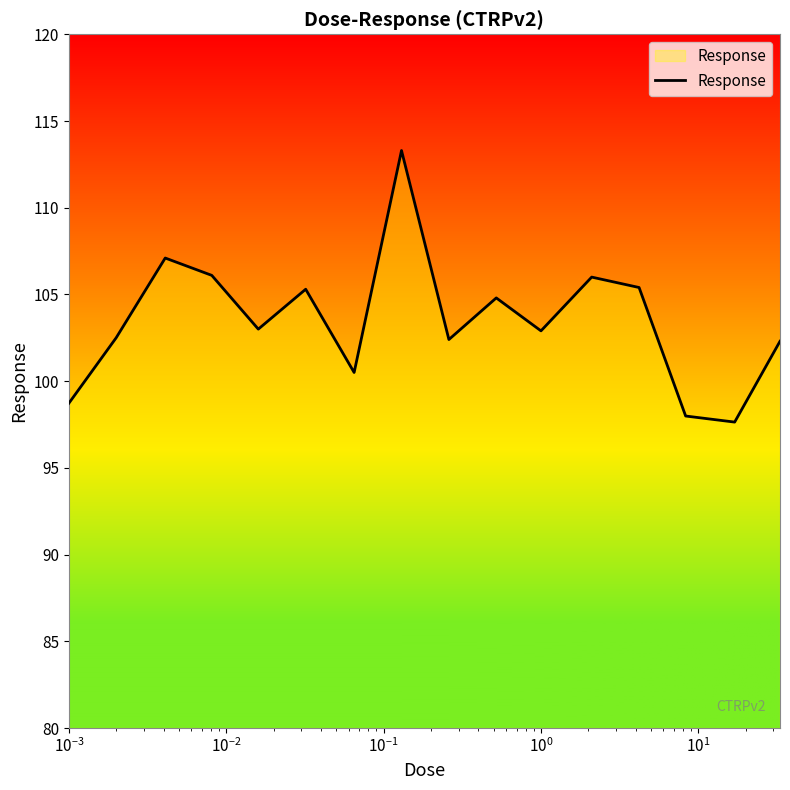

Does the chart display data point markers on the line(s)?

No